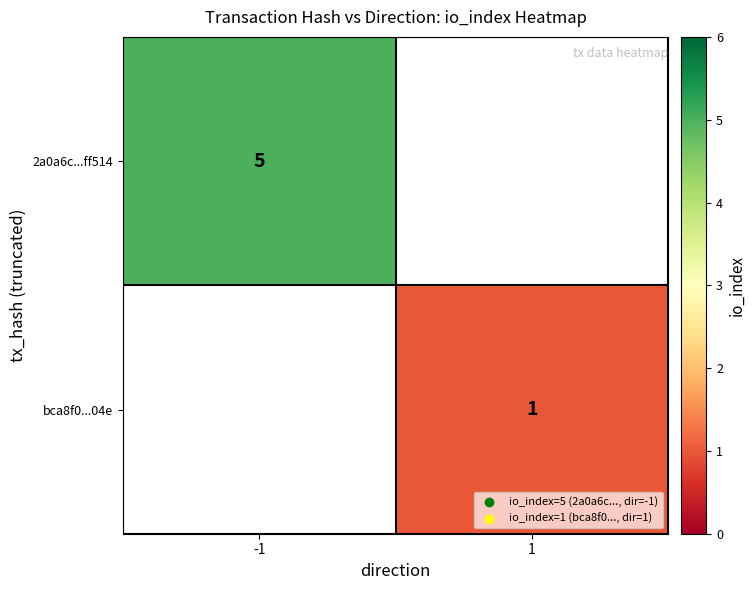

How many series are shown in this chart?

2